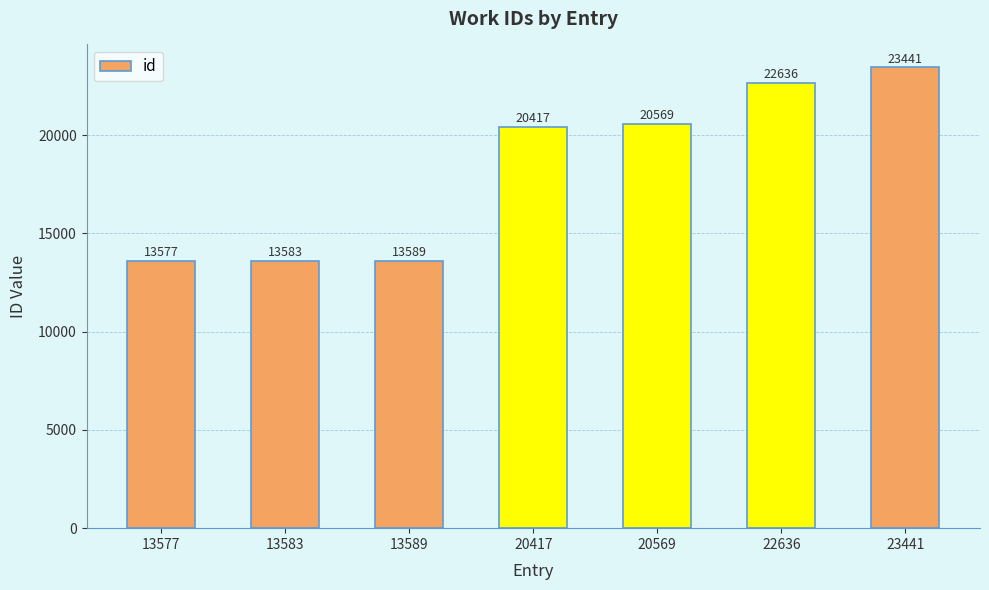

How many categories are shown in the chart?

7